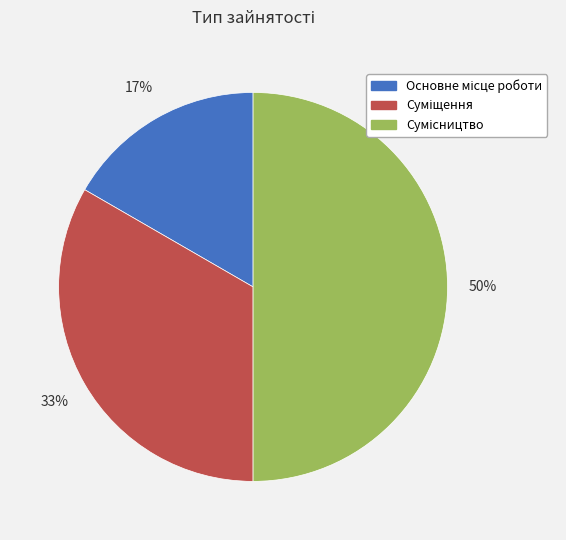

How many segments does this pie chart have?

3